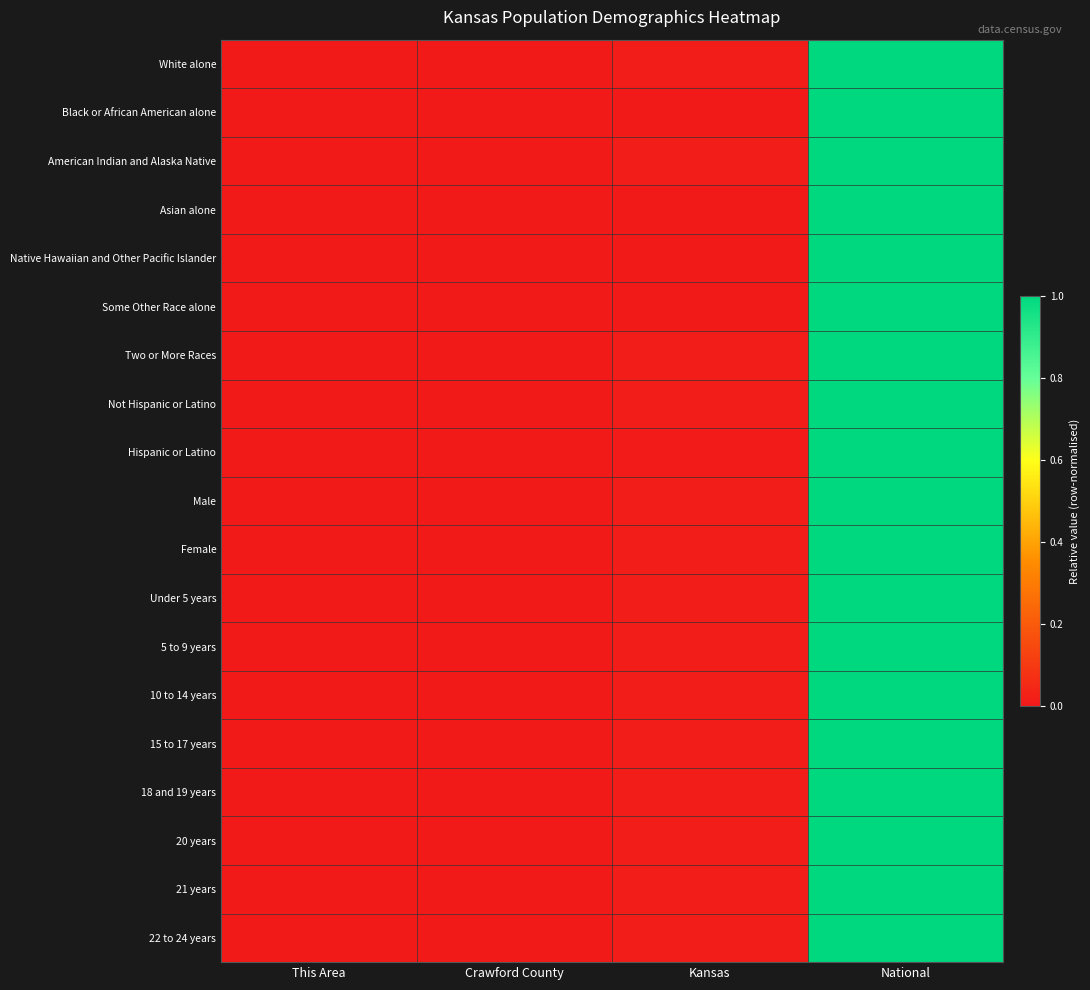

Which has a higher value, National or Kansas?

National